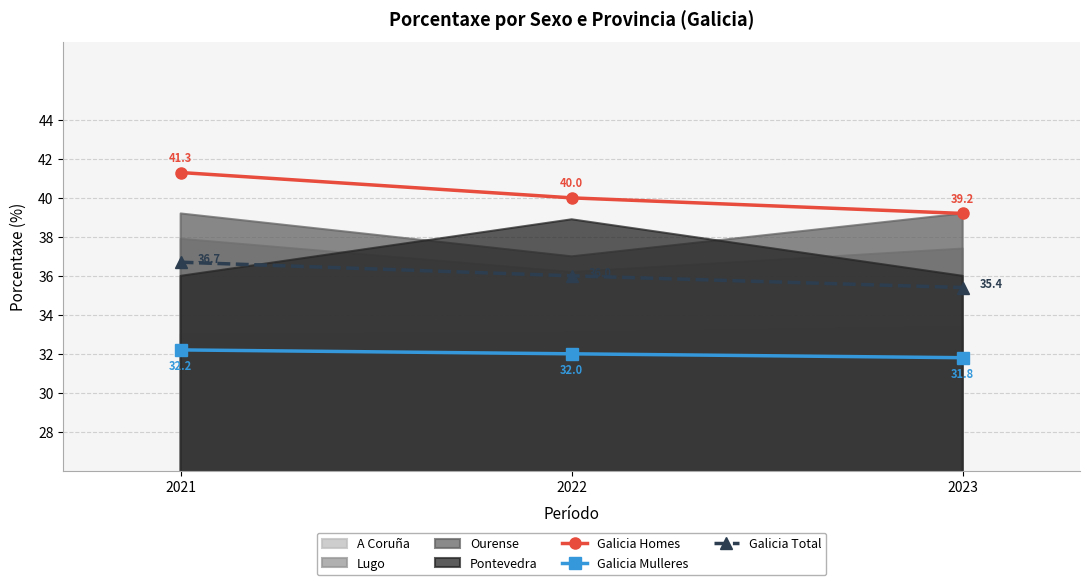

What is the minimum value for Galicia Homes?

39.2